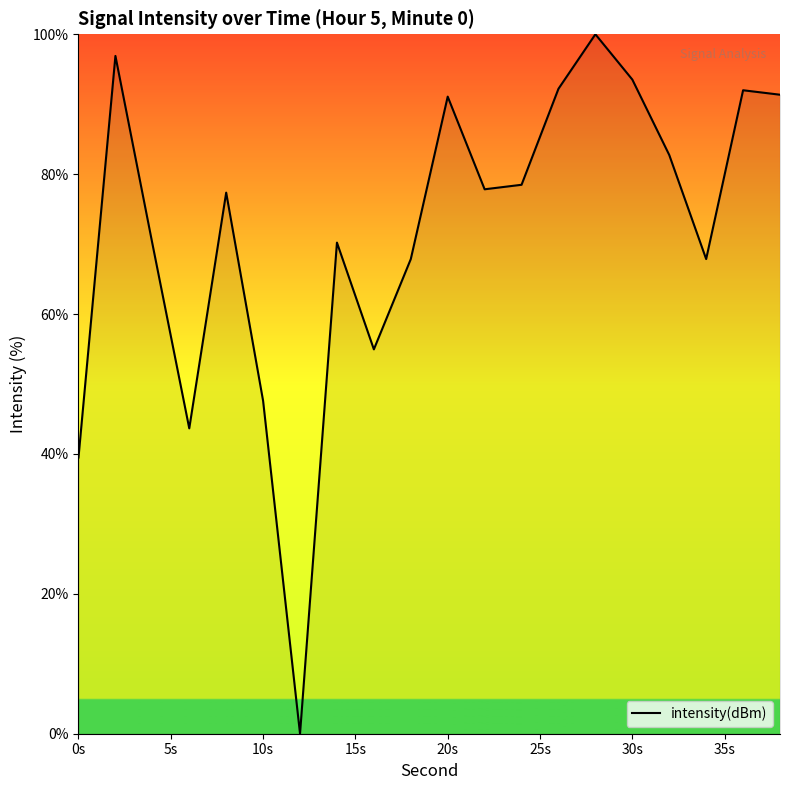

What is the difference between the maximum and minimum values?

100.0